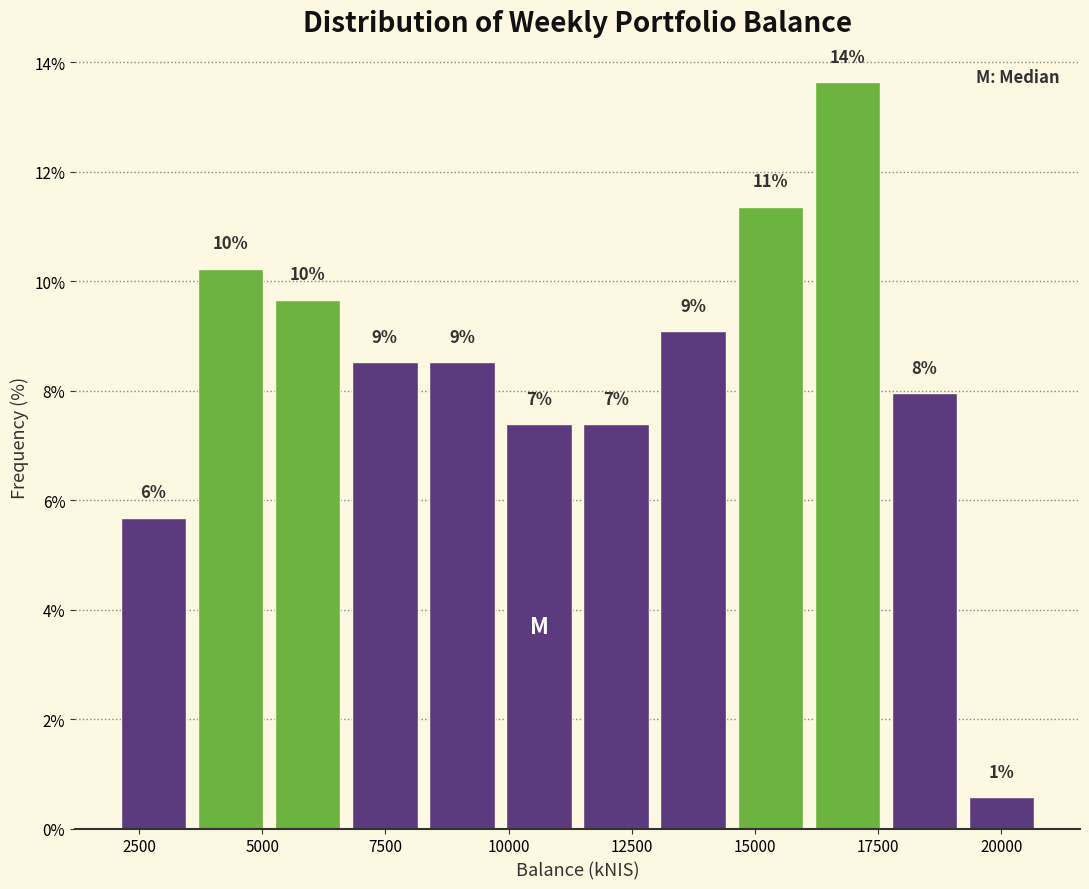

Read against the x-axis, roughly where is the centre of the tallest bar?

17000